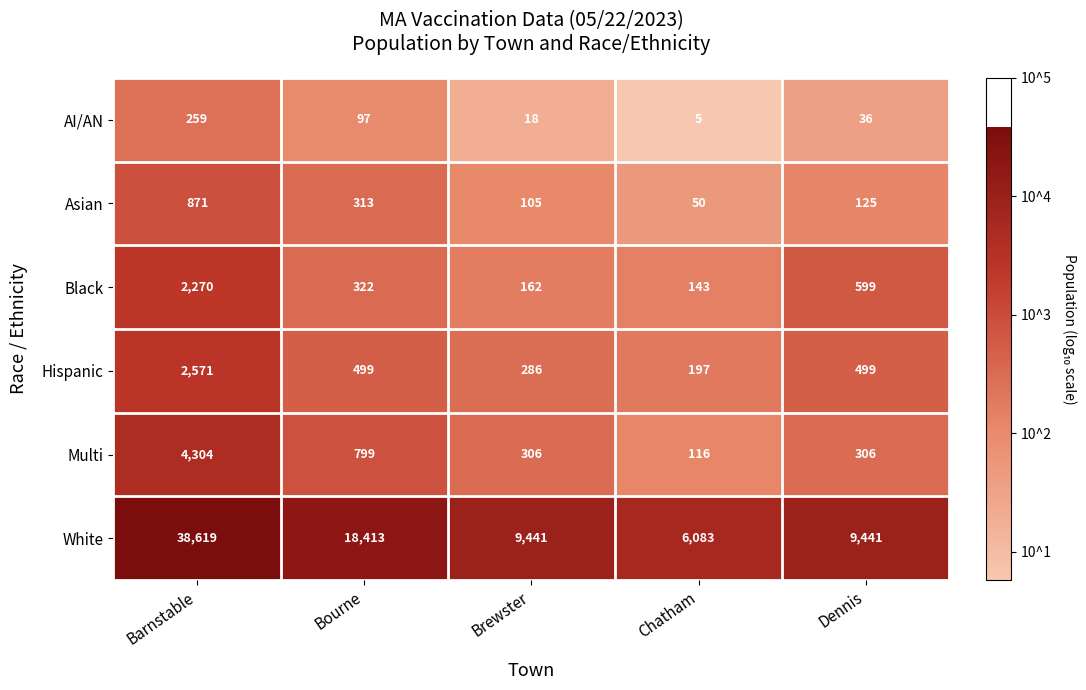

At which category is the sum across all series the highest?

Barnstable